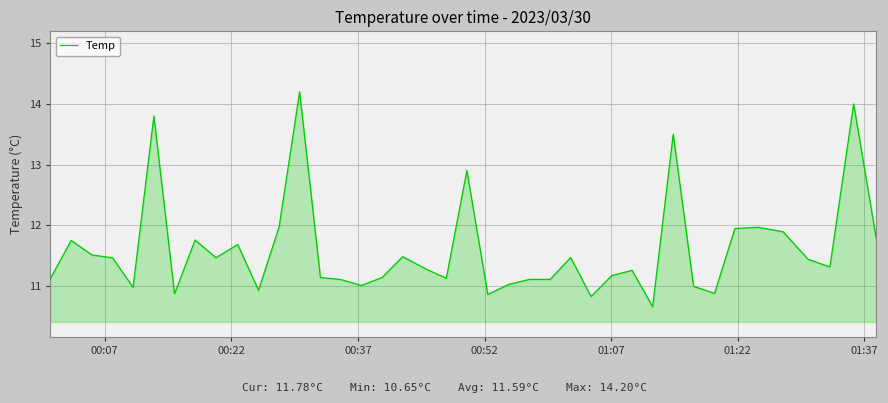

What is the difference between the maximum and minimum values?

3.5